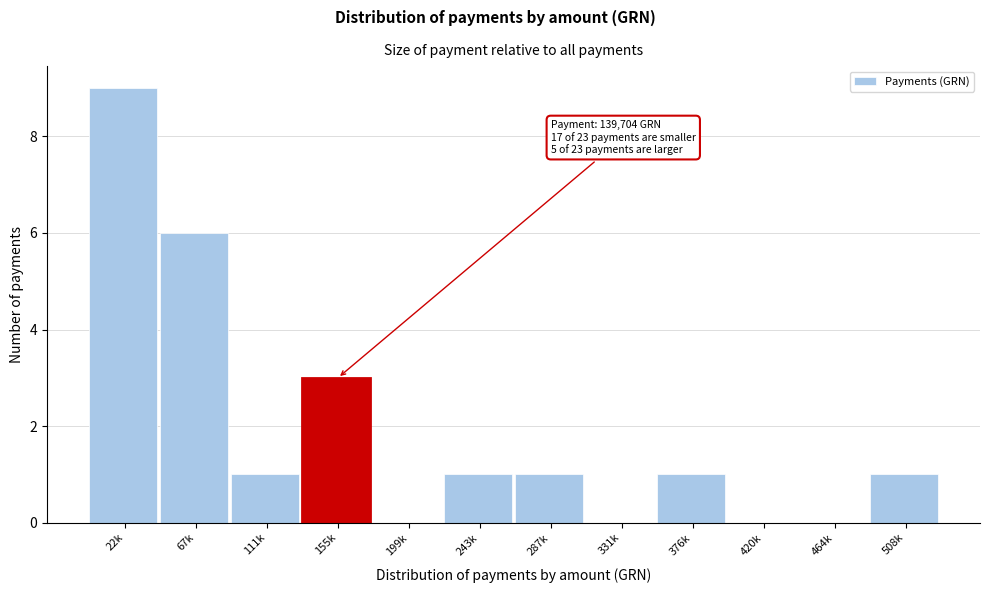

Reading left to right, list all the values displayed in this chart.

22k=9	67k=6	111k=1	155k=3	199k=0	243k=1	287k=1	331k=0	376k=1	420k=0	464k=0	508k=1